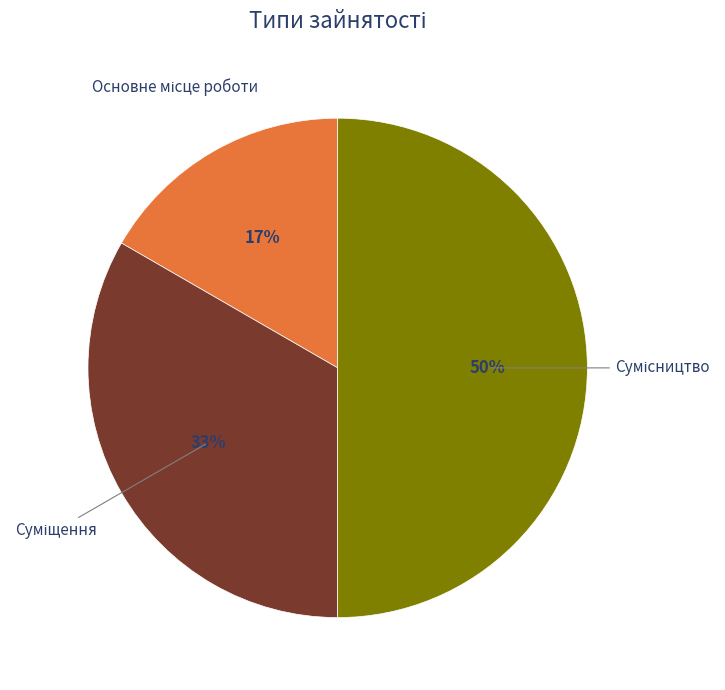

To the nearest percent, what is the average slice percentage?

33%